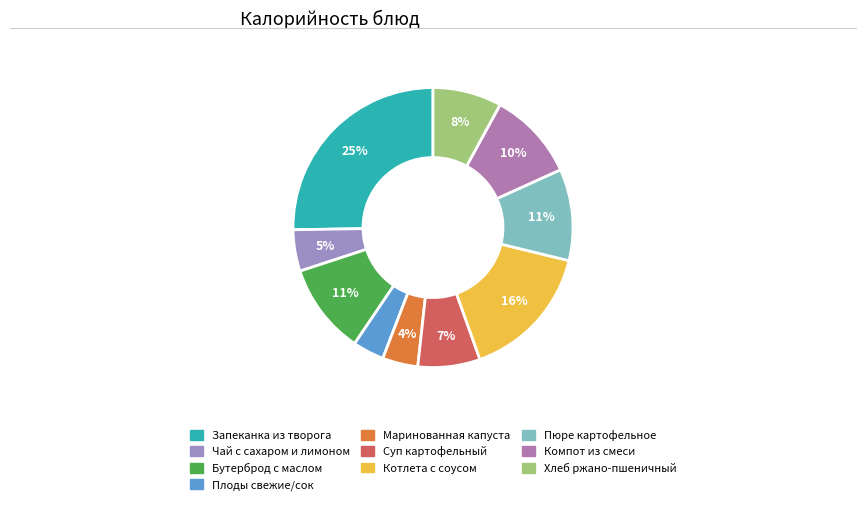

Is there any slice that represents more than half of the pie?

No